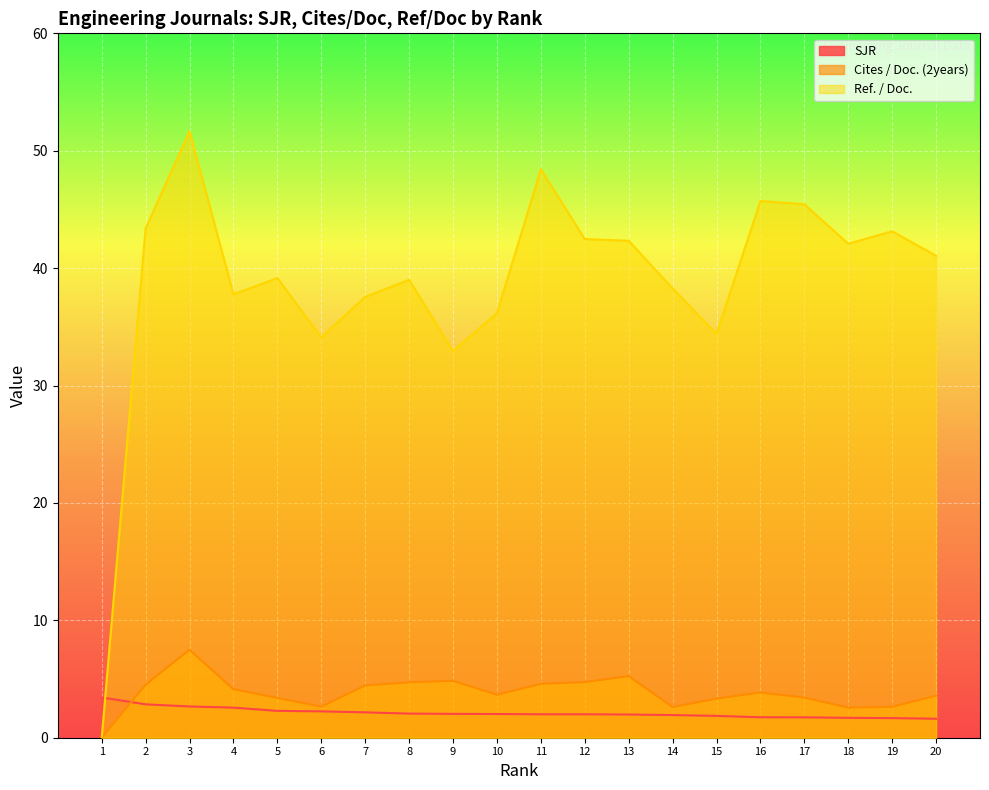

True or false: Ref. / Doc. and SJR cross at least once.

True